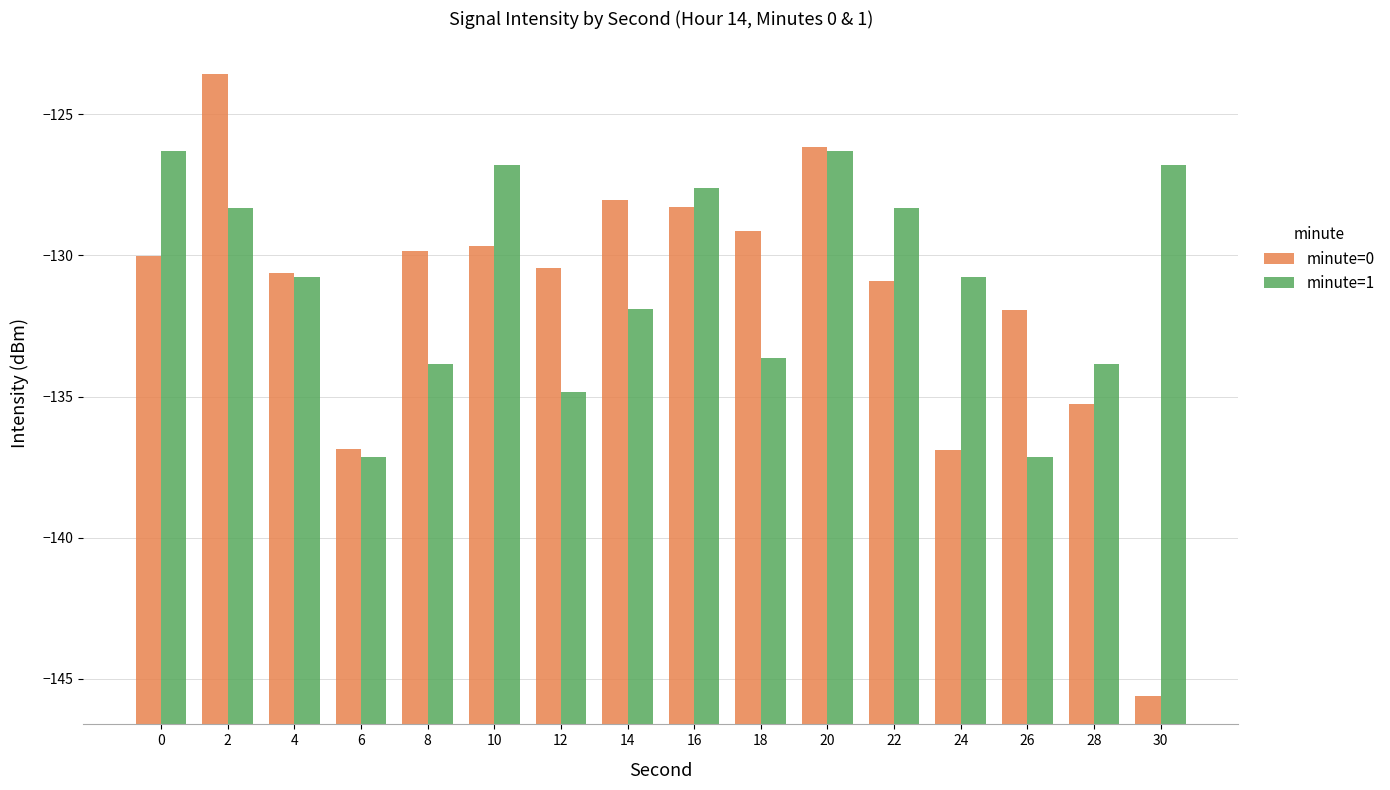

What is the difference between the second highest and second lowest values in the minute=0 series?

10.7